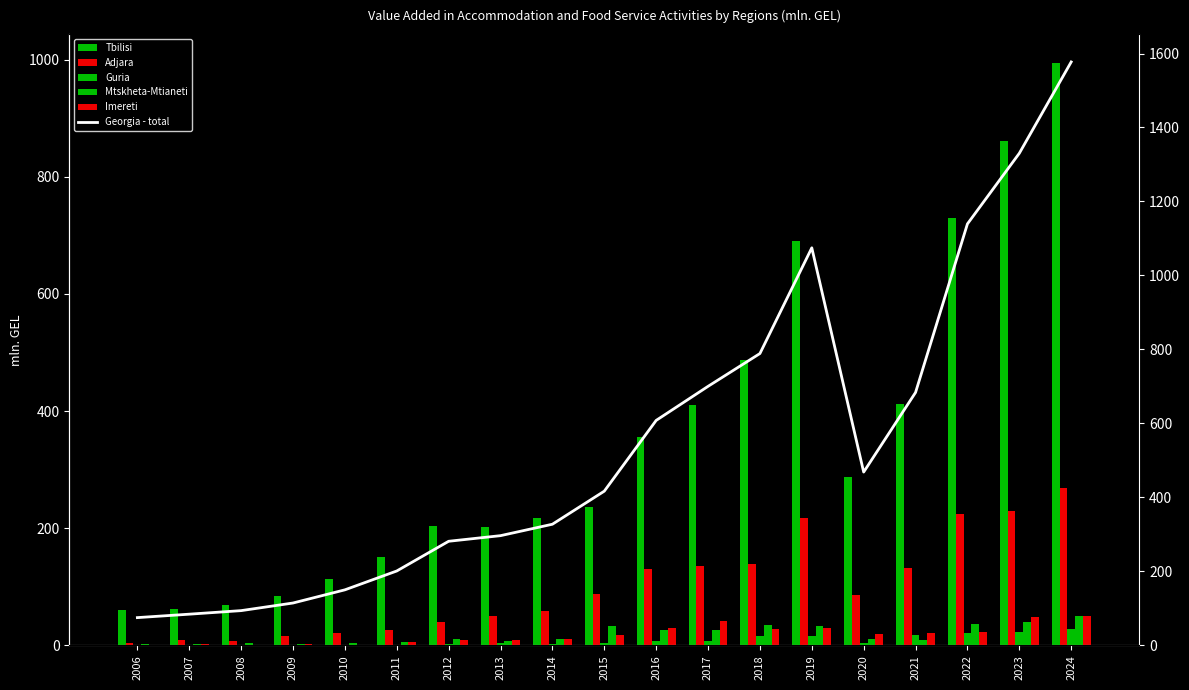

How many groups of bars are there?

19